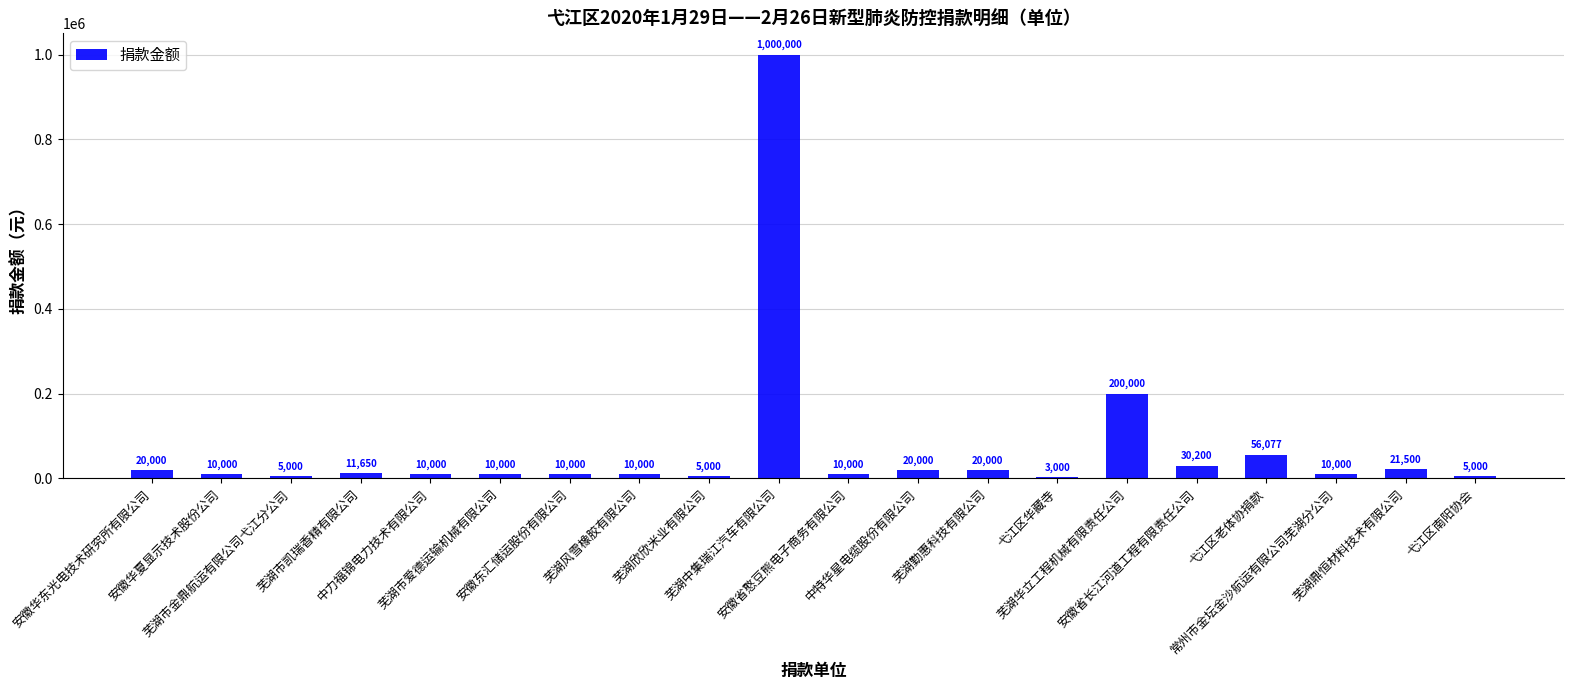

How many data points does each series have?

20